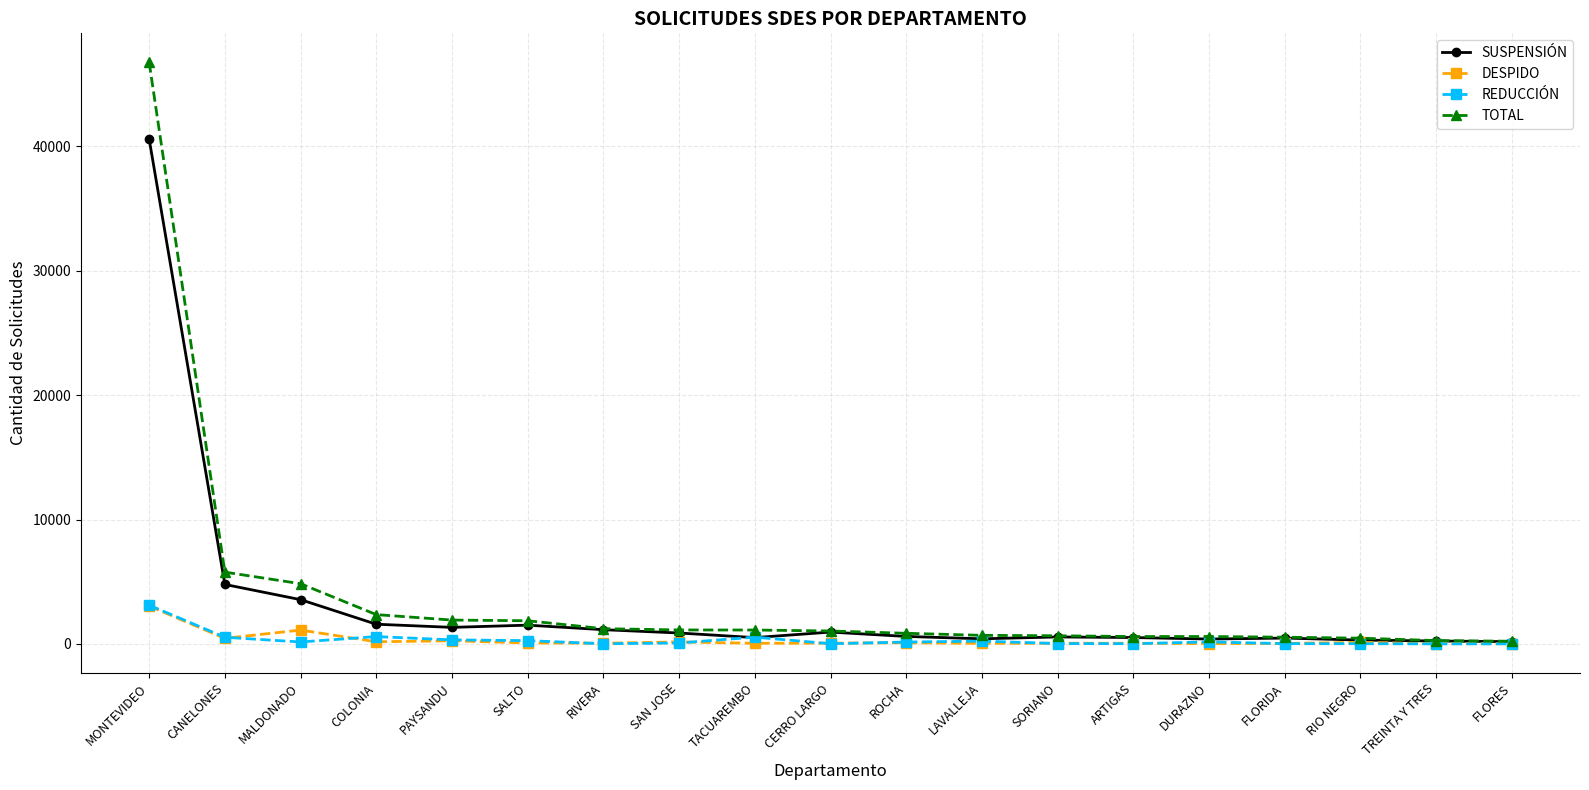

Is the value of DESPIDO at SALTO greater than the value of SUSPENSIÓN at CANELONES?

No